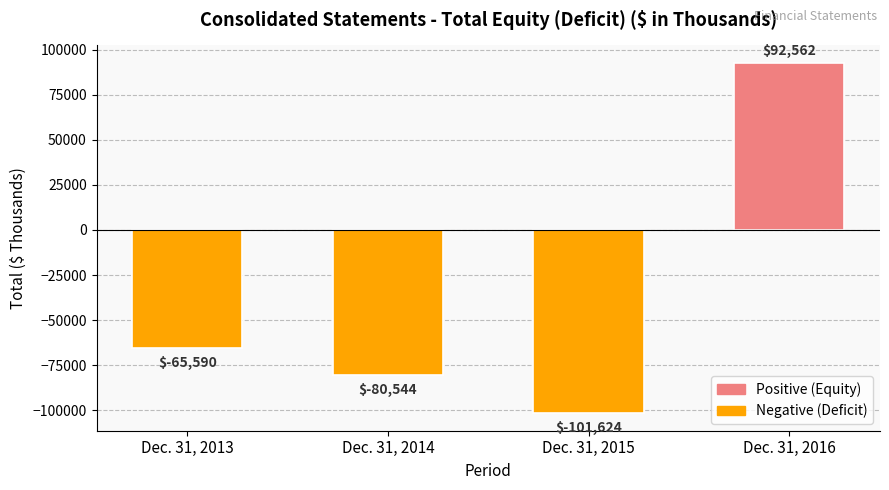

Reading left to right, what are all the values shown in this chart?

Dec. 31, 2013=-65590	Dec. 31, 2014=-80544	Dec. 31, 2015=-101624	Dec. 31, 2016=92562